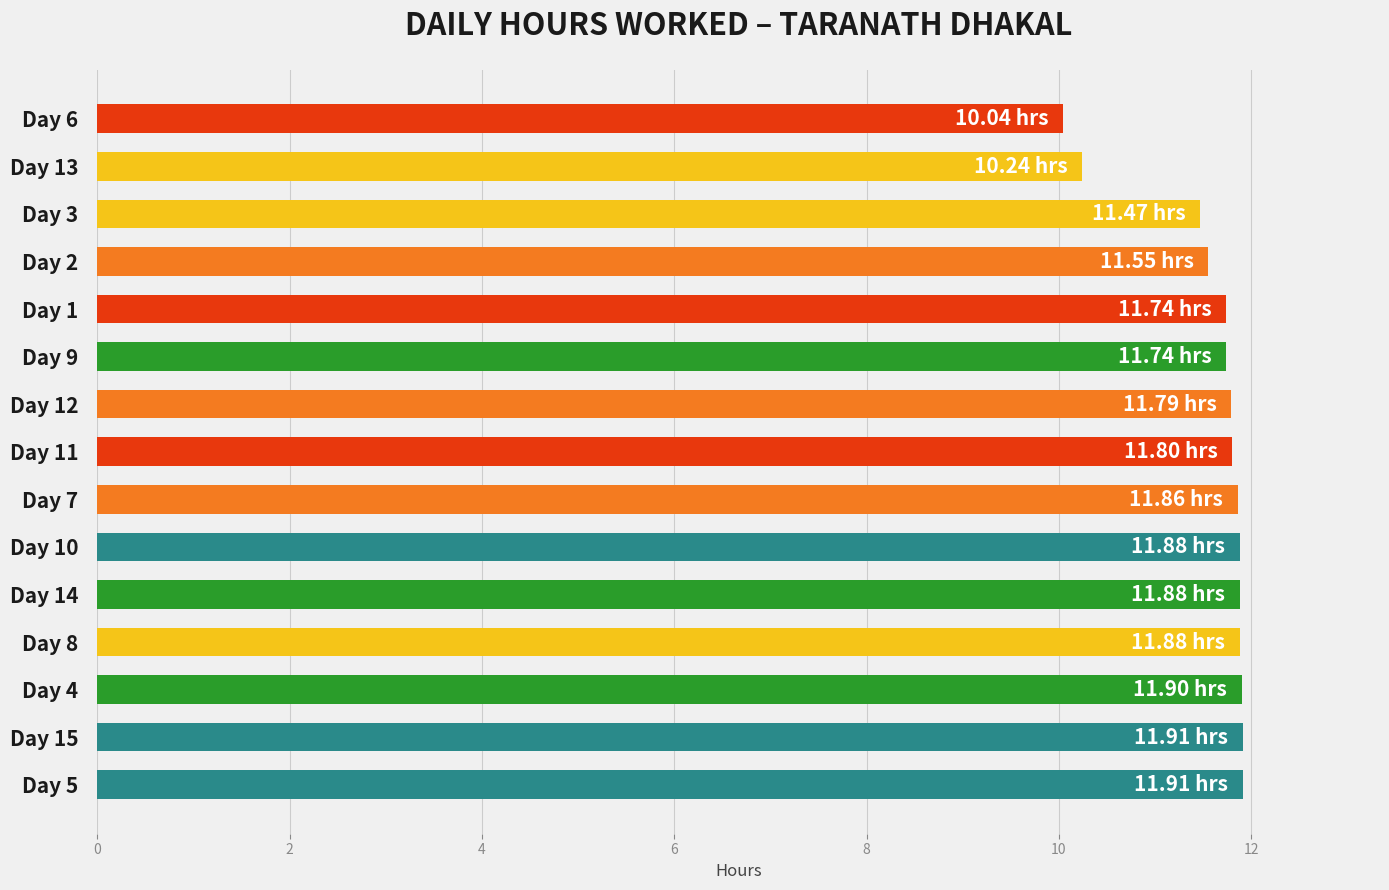

What is the ratio of the value at Day 8 to the value at Day 7?

1.0